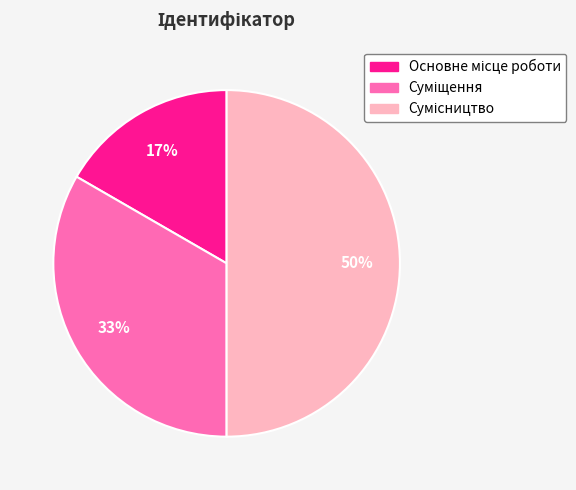

To the nearest percent, what is the average slice percentage?

33%